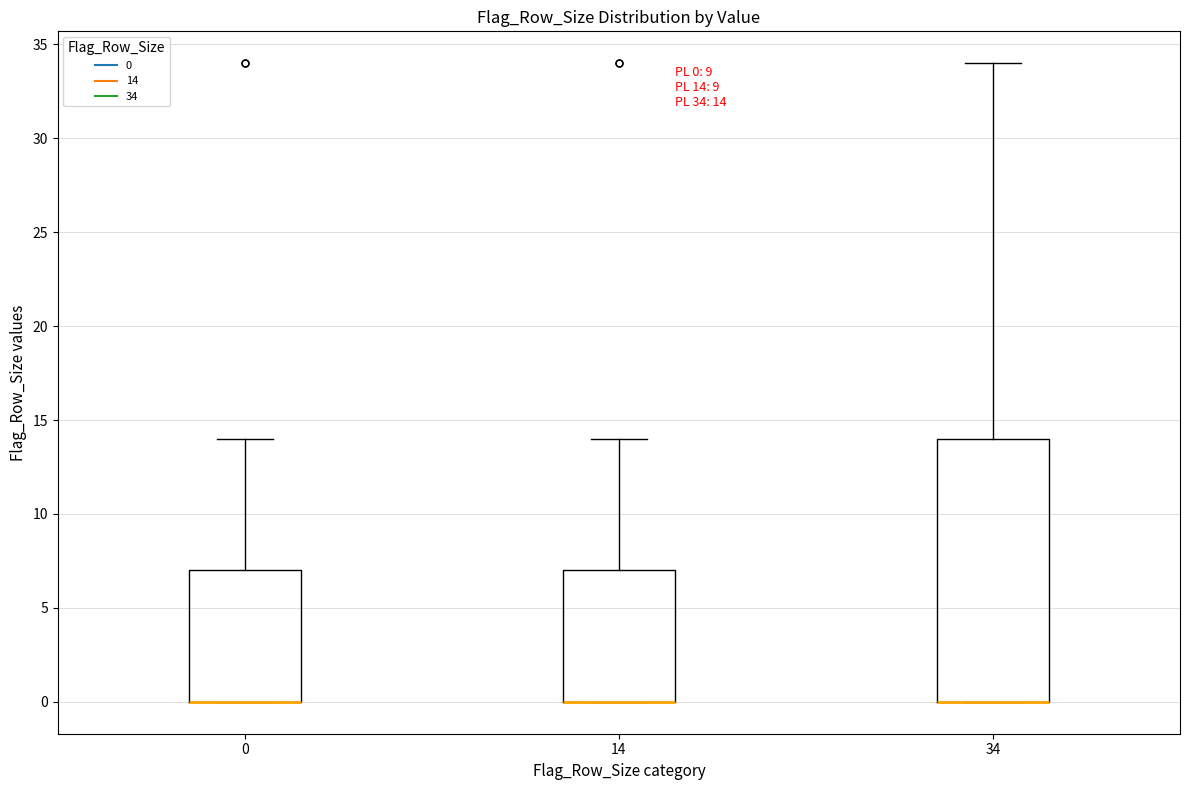

Which box is the tallest, from its lower edge to its upper edge?

34